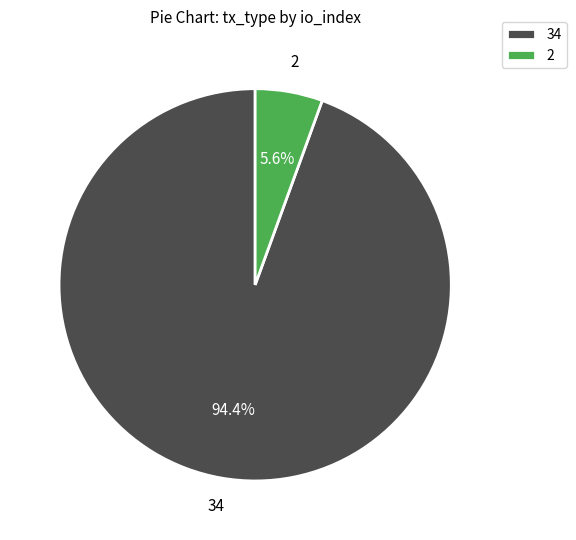

What is the largest slice in the pie chart?

34